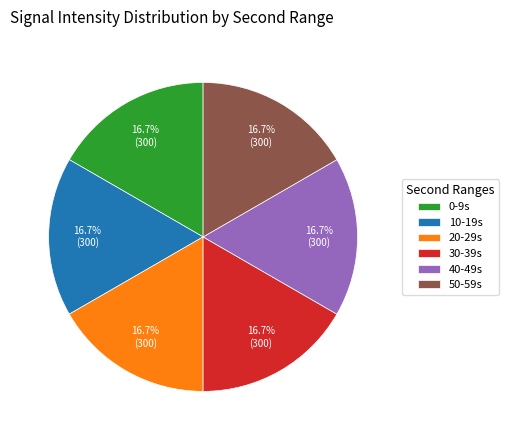

What portion of the pie excludes 40-49s?

83.3%